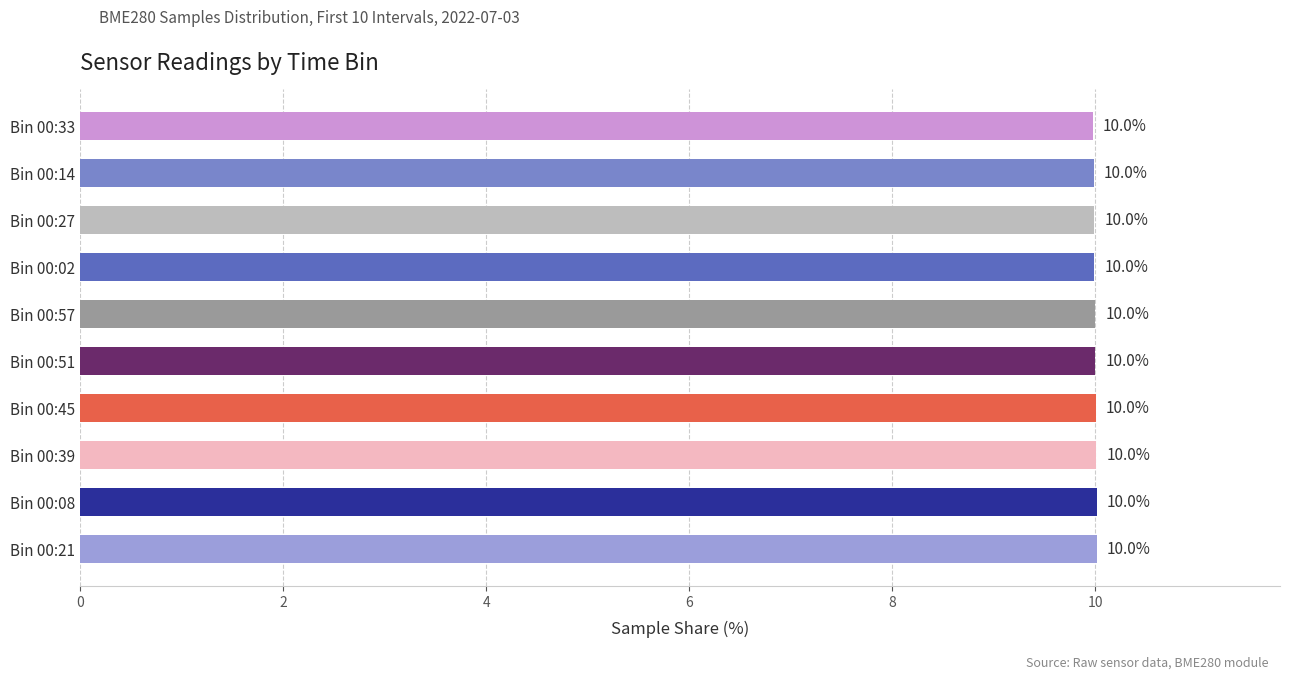

The value at Bin 00:08 is 10.0. True or false?

True